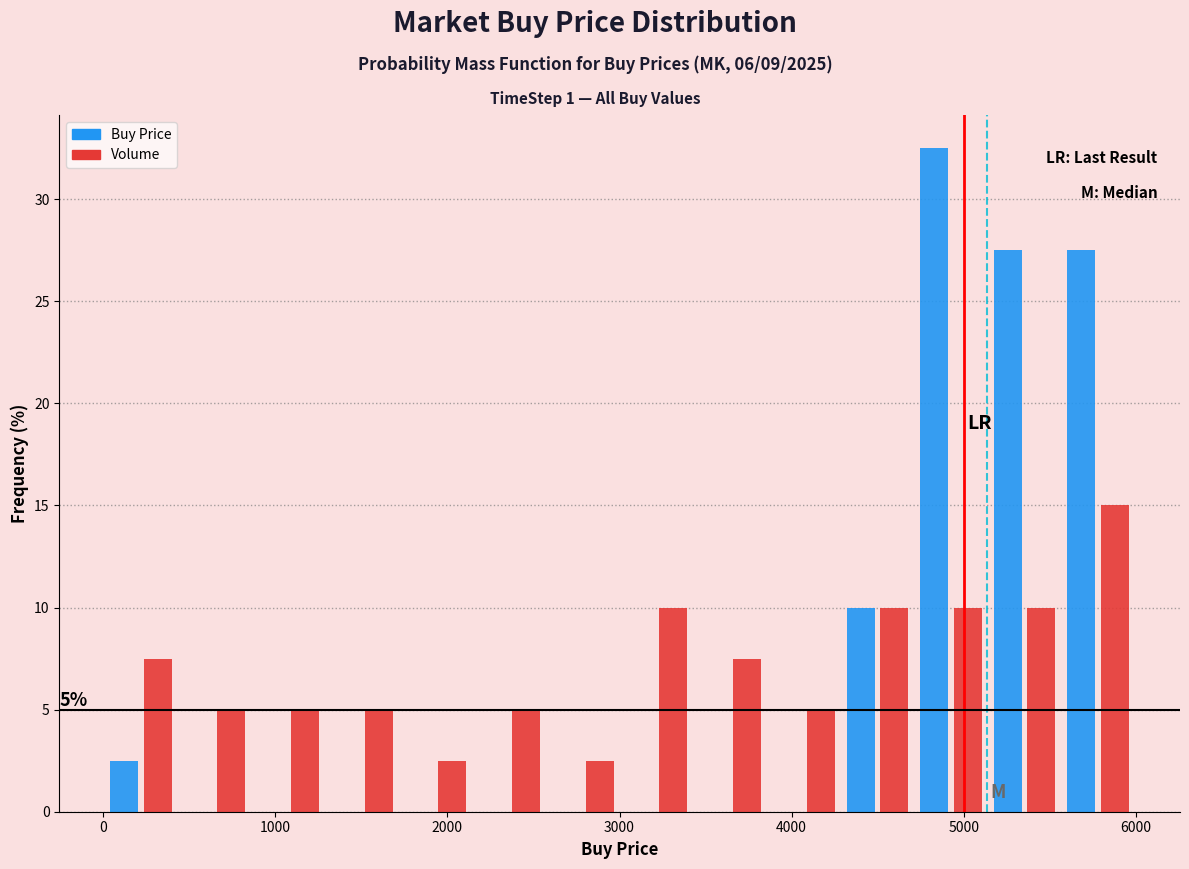

In the Volume series, which range on the x-axis has the tallest bar?

5600 to 6000